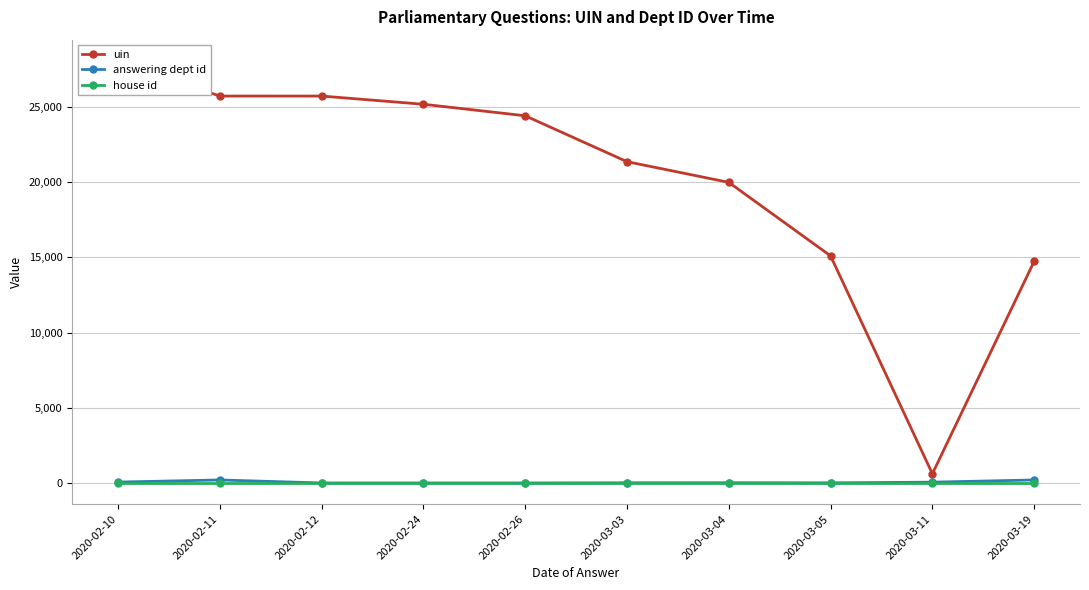

True or false: house id has more than 2 interior local peaks.

False